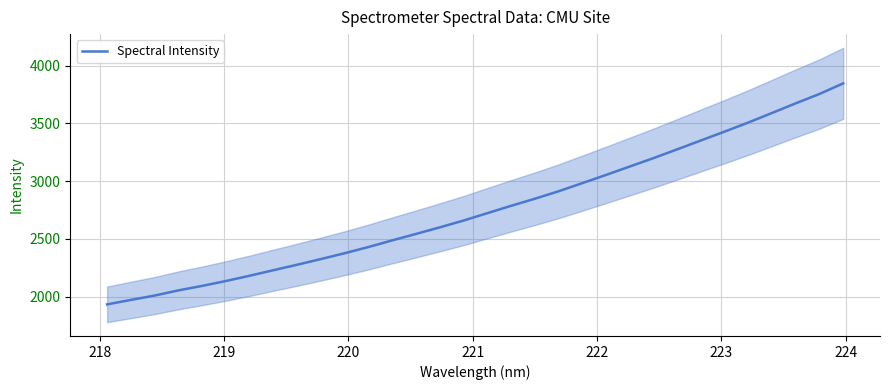

What is the highest value of the Spectral Intensity series?

3847.6